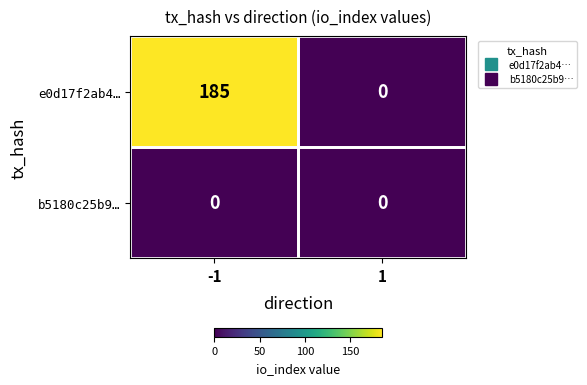

Which series has the largest total across all categories?

e0d17f2ab4…